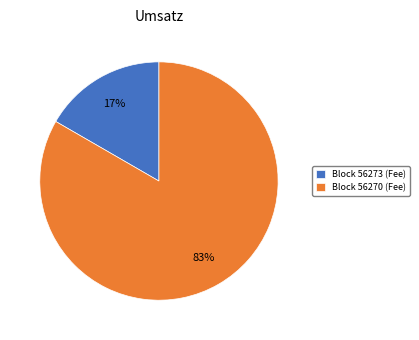

How many segments does this pie chart have?

2